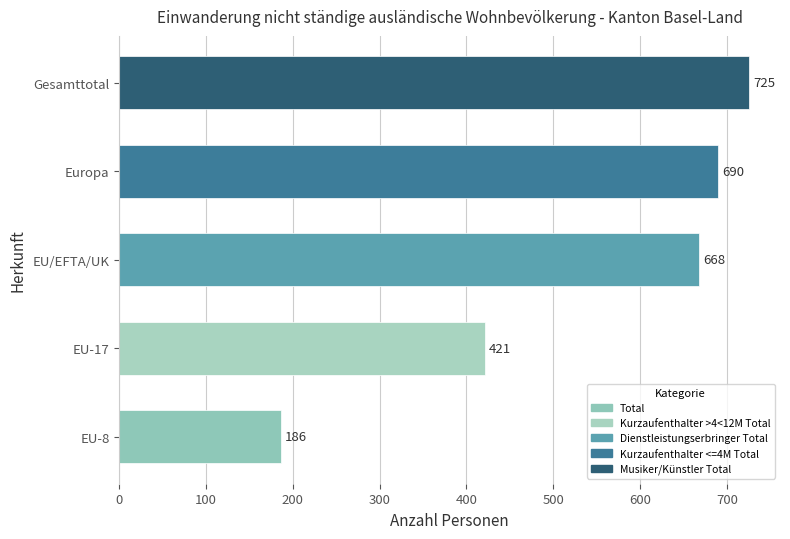

Rank the categories by value from lowest to highest.

EU-8, EU-17, EU/EFTA/UK, Europa, Gesamttotal